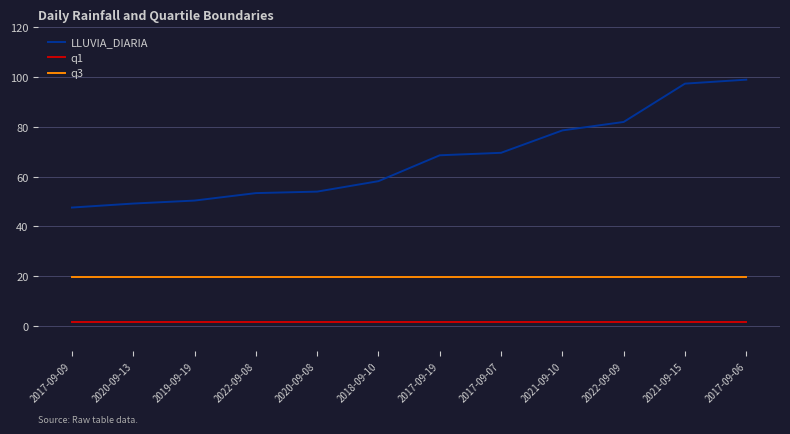

Reading left to right, transcribe all the data shown in this chart.

LLUVIA_DIARIA: 2017-09-09=47.6	2020-09-13=49.2	2019-09-19=50.4	2022-09-08=53.4	2020-09-08=54.0	2018-09-10=58.2	2017-09-19=68.6	2017-09-07=69.6	2021-09-10=78.6	2022-09-09=82.0	2021-09-15=97.4	2017-09-06=99.0
q1: 2017-09-09=1.6	2020-09-13=1.6	2019-09-19=1.6	2022-09-08=1.6	2020-09-08=1.6	2018-09-10=1.6	2017-09-19=1.6	2017-09-07=1.6	2021-09-10=1.6	2022-09-09=1.6	2021-09-15=1.6	2017-09-06=1.6
q3: 2017-09-09=19.6	2020-09-13=19.6	2019-09-19=19.6	2022-09-08=19.6	2020-09-08=19.6	2018-09-10=19.6	2017-09-19=19.6	2017-09-07=19.6	2021-09-10=19.6	2022-09-09=19.6	2021-09-15=19.6	2017-09-06=19.6